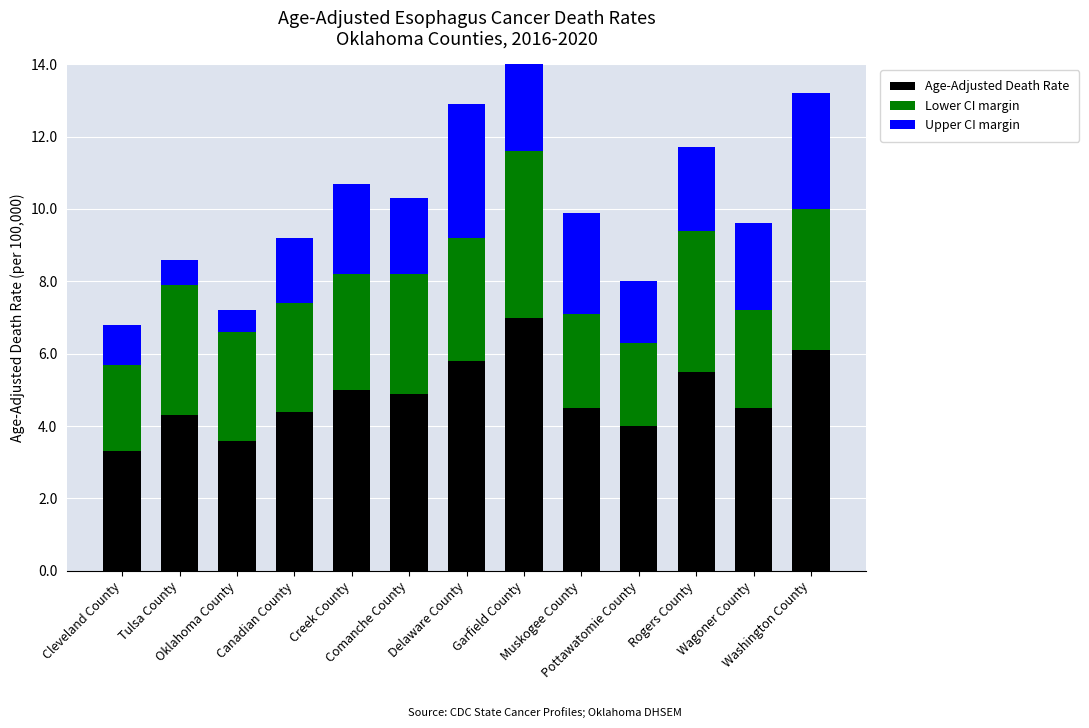

Which has a higher value, Tulsa County or Canadian County?

Canadian County